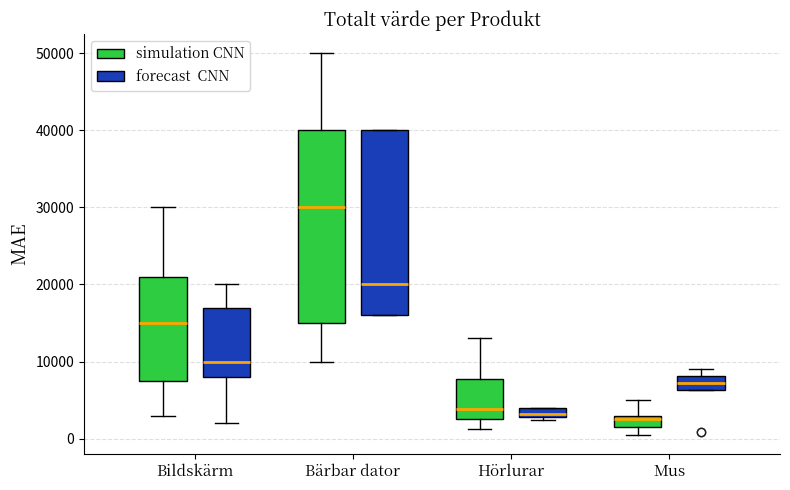

Where is the upper edge of the box for Bärbar dator (forecast CNN) on the y-axis? The values are not printed on the chart, so give them approximately, as read against the axis.

40000